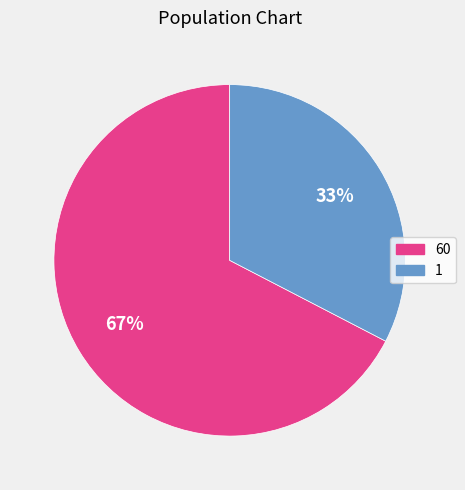

Rank the categories by value from highest to lowest.

60, 1